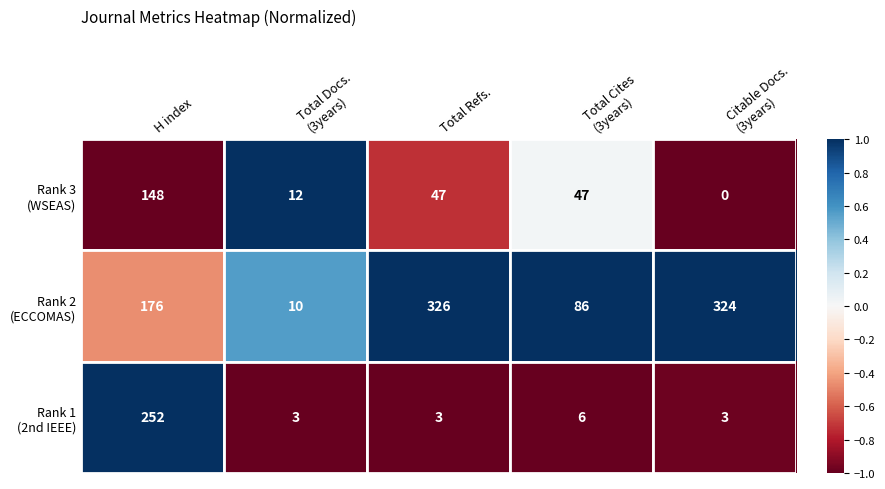

What is the greatest value displayed?

326